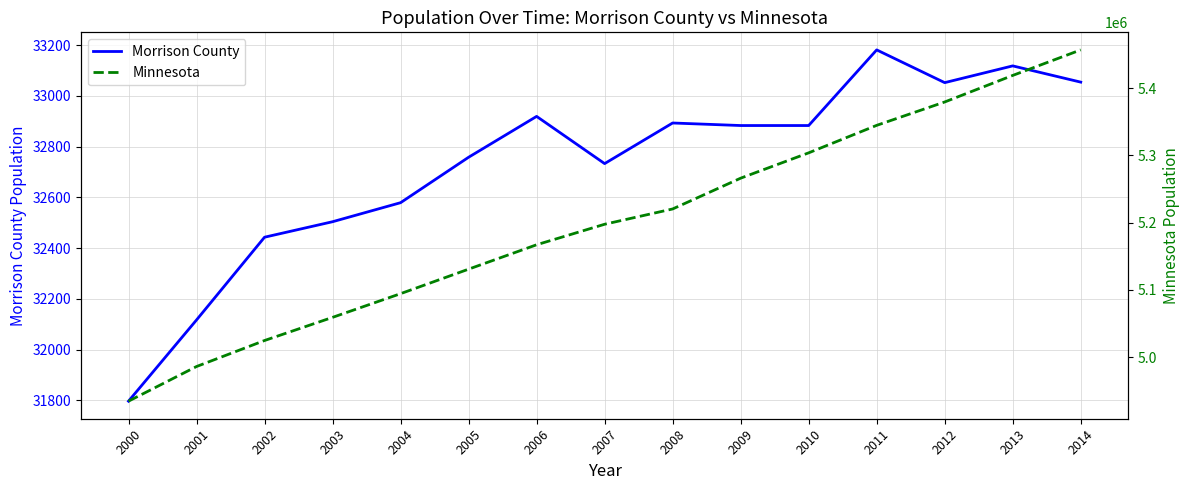

True or false: Morrison County and Minnesota cross at least once.

False